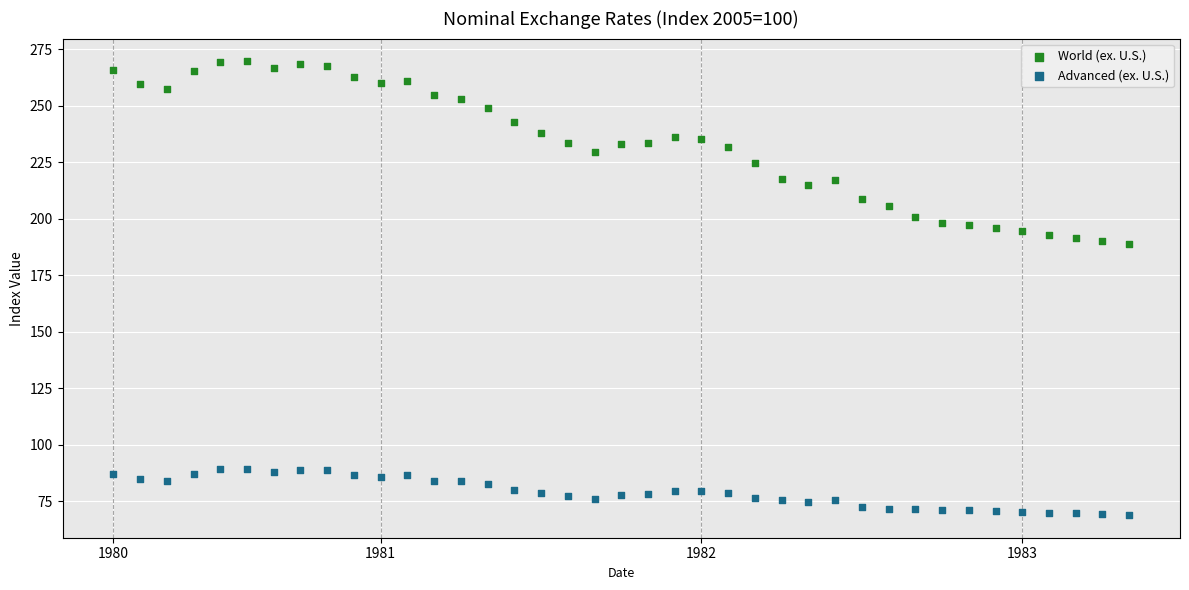

Which series contains the highest Y value?

World (ex. U.S.)